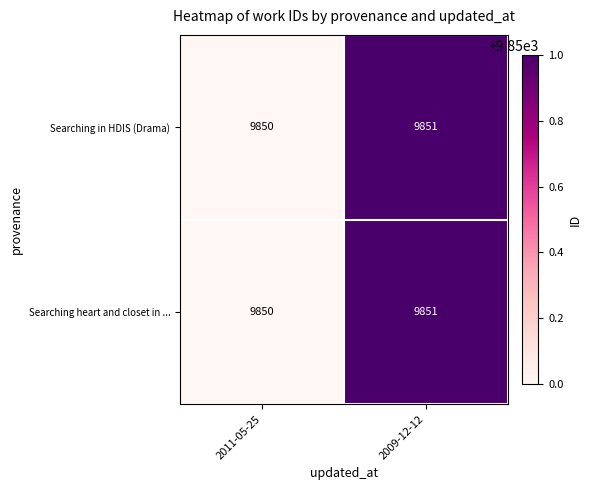

What is the sum of all Searching in HDIS (Drama) values?

19701